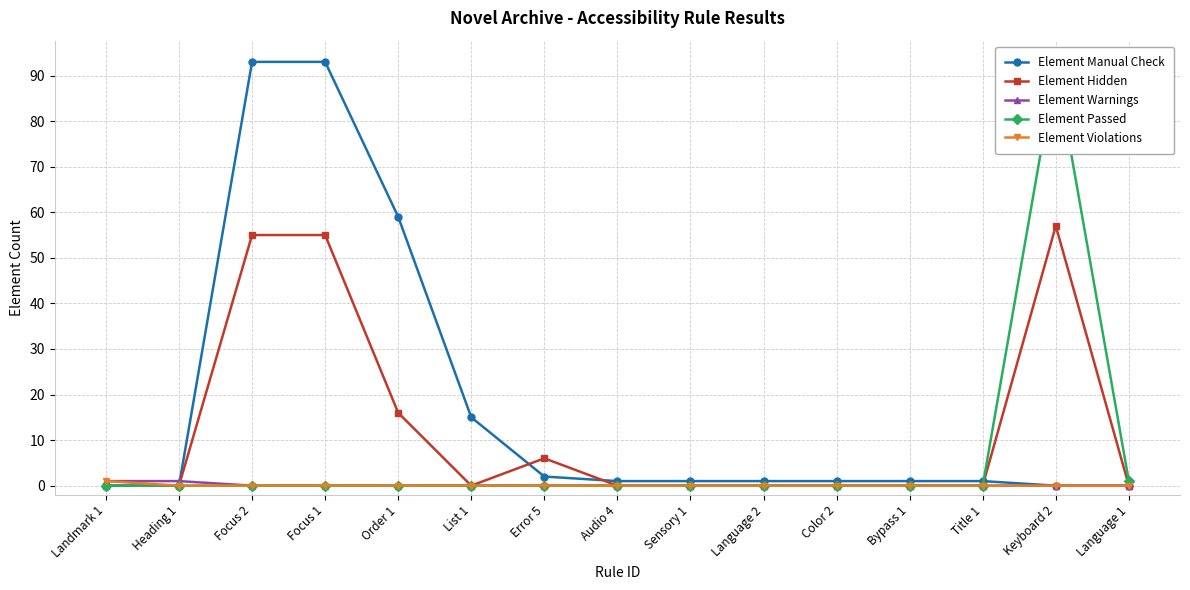

True or false: Element Hidden and Element Violations cross at least once.

False